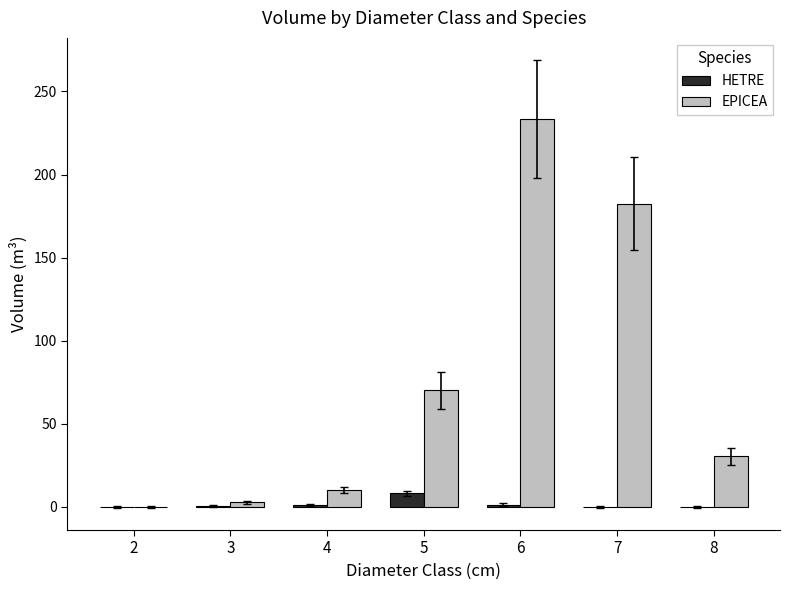

What is the sum of all EPICEA values?

529.2